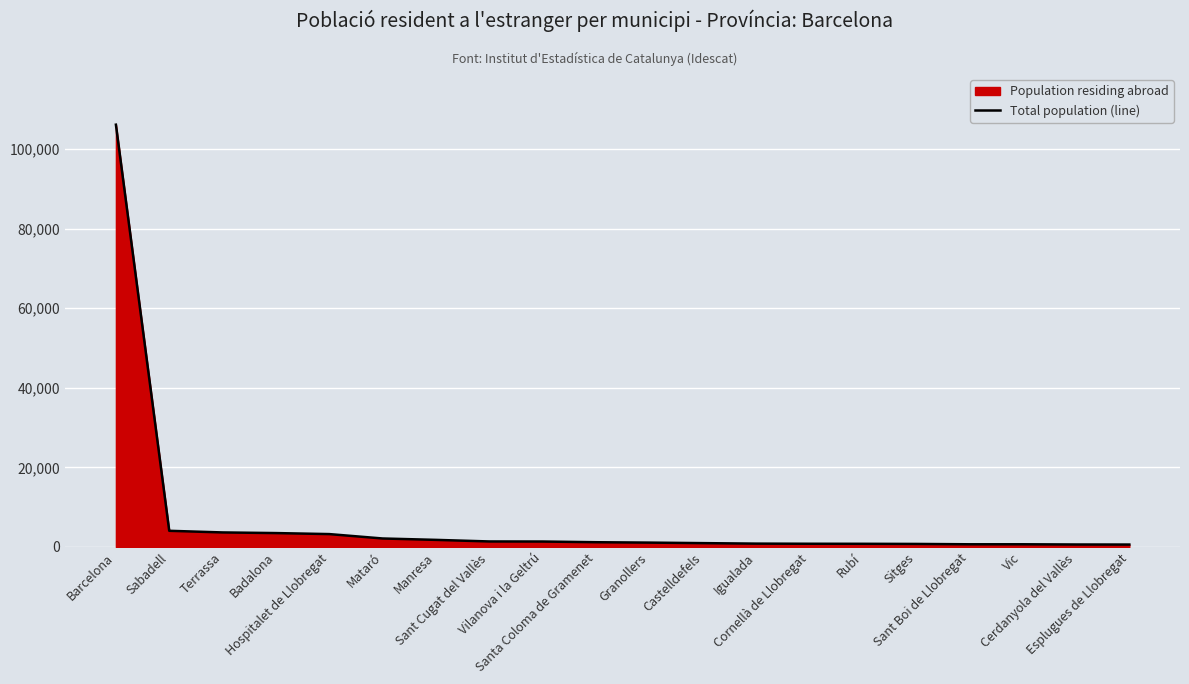

What is the label of the 5th point from the left?

Hospitalet de Llobregat